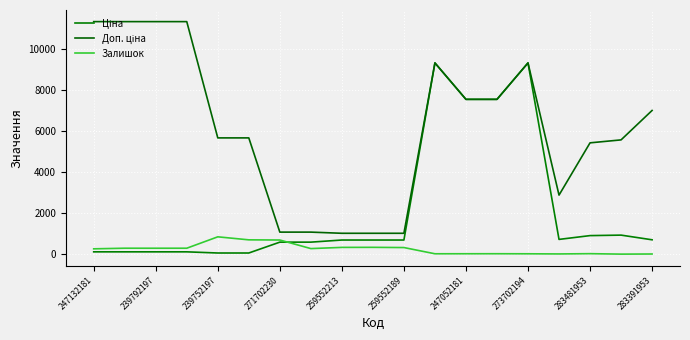

How many series are shown in this chart?

3